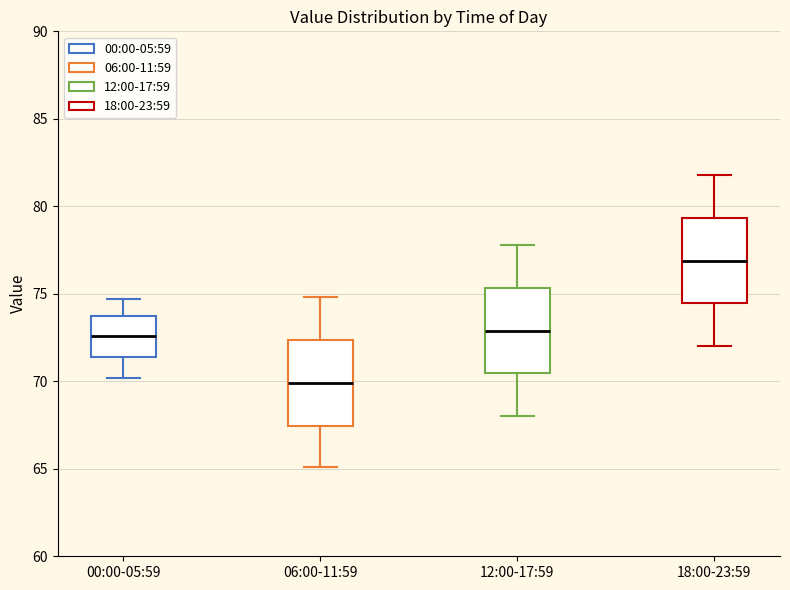

Where is the lower edge of the box for 06:00-11:59 on the y-axis? The values are not printed on the chart, so give them approximately, as read against the axis.

67.5